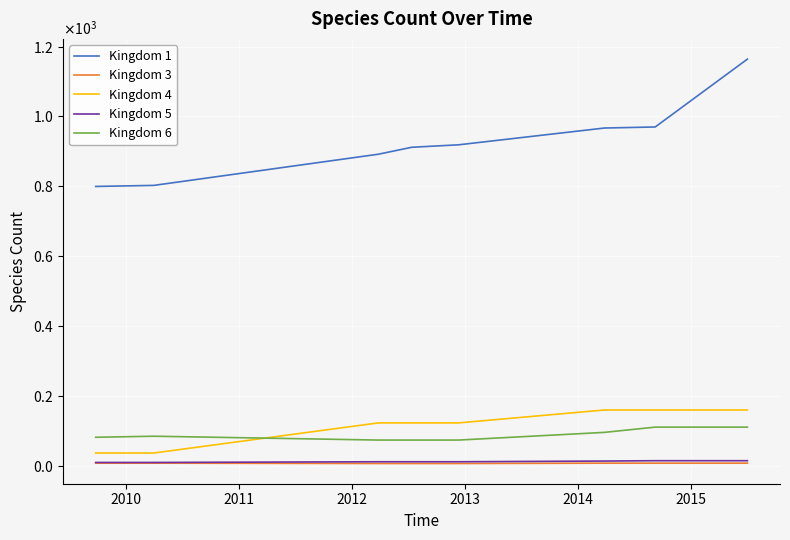

True or false: Kingdom 5 and Kingdom 1 intersect in this chart.

False